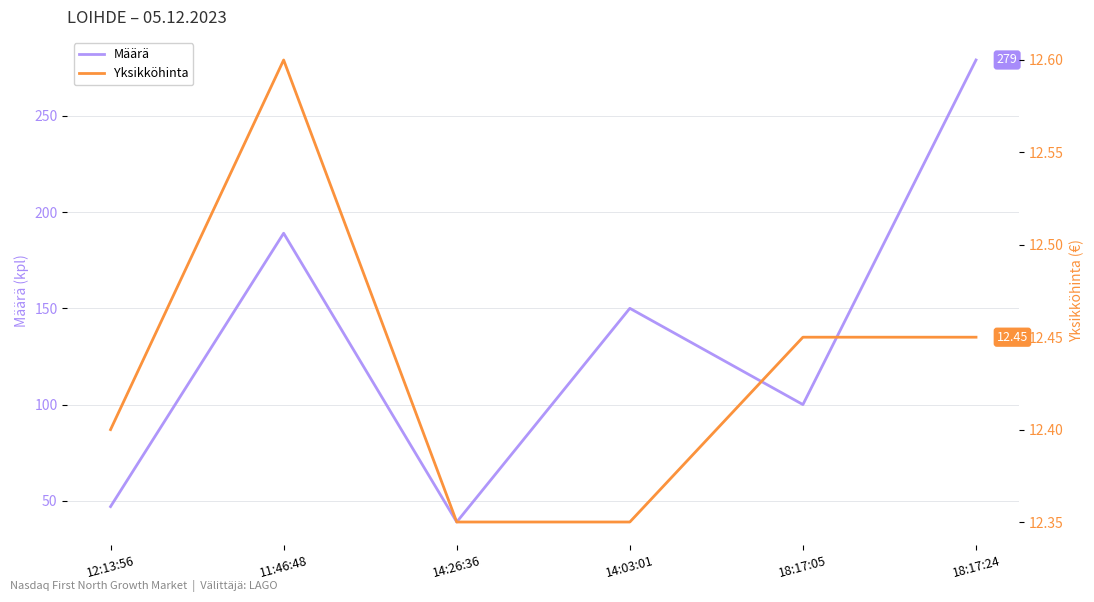

What is the difference between the maximum and minimum values in the Yksikköhinta series?

0.2